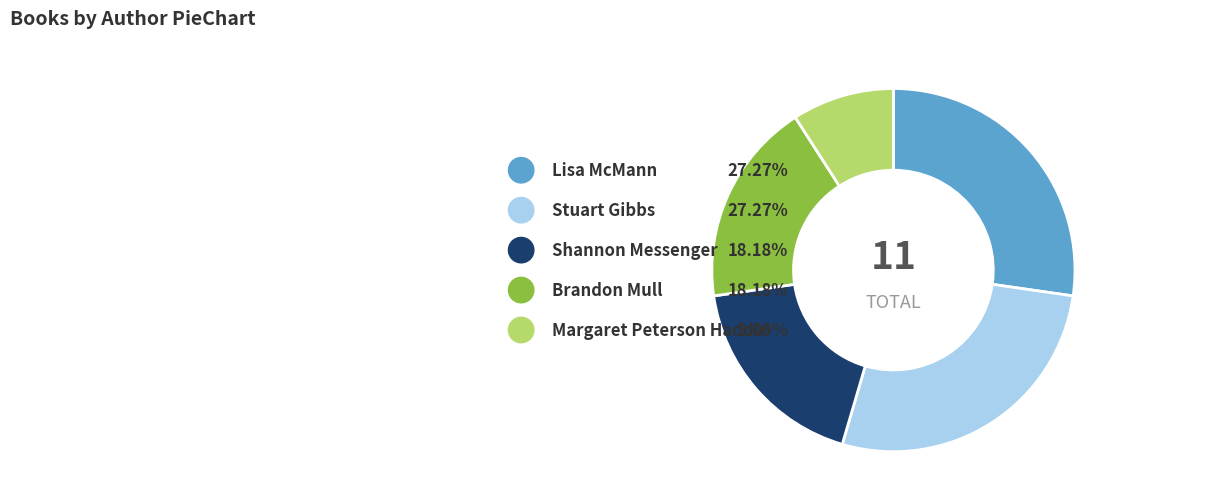

To the nearest percent, what percentage of the pie is Shannon Messenger (400319412)?

18%